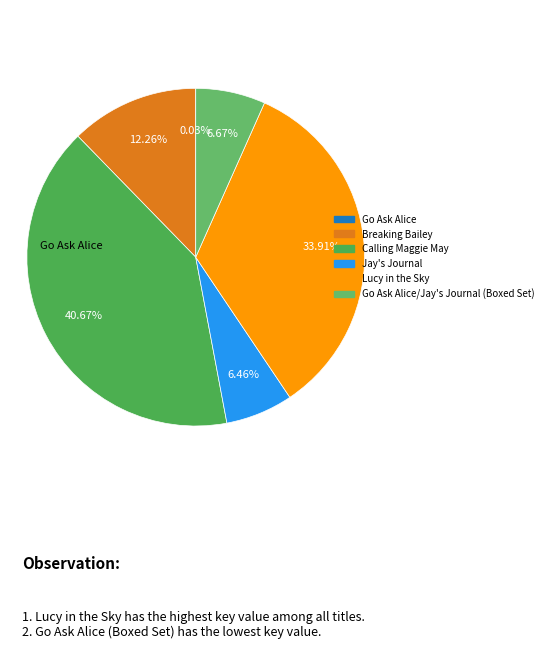

True or false: Jay's Journal accounts for 1% of the total.

False